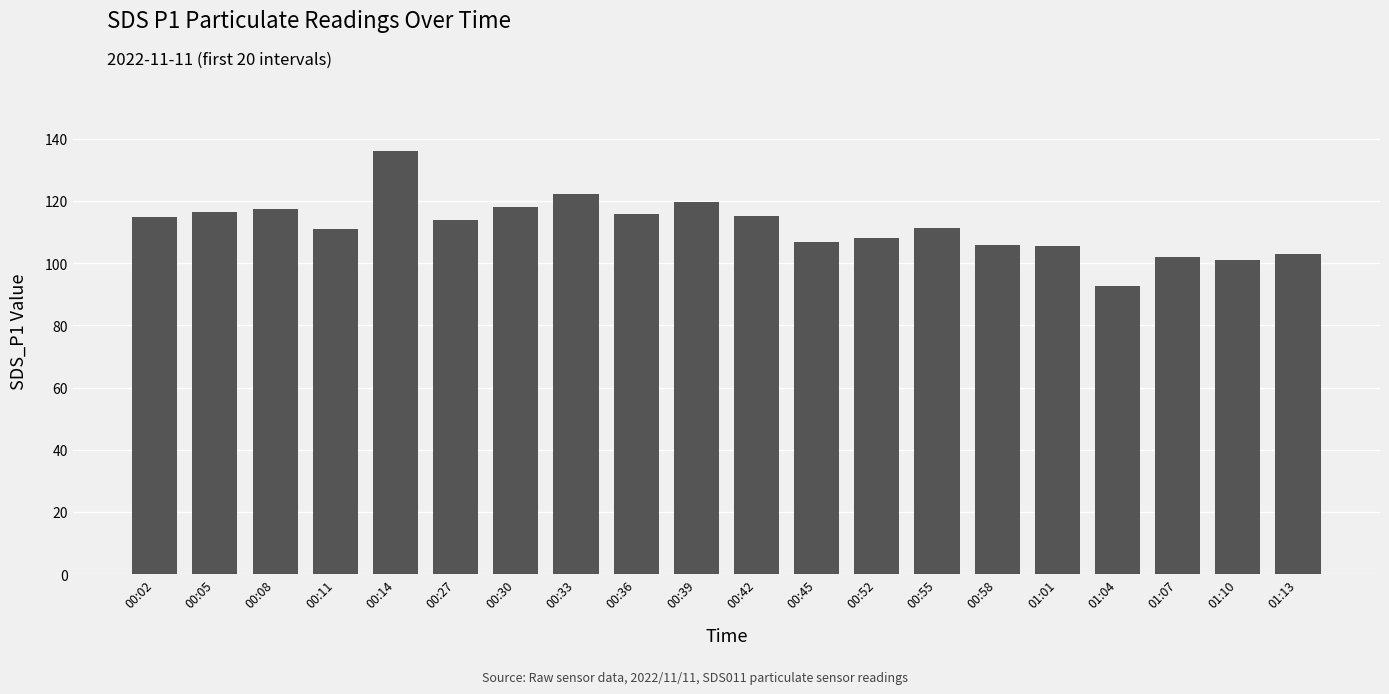

The value at 01:10 is 101.1. True or false?

True